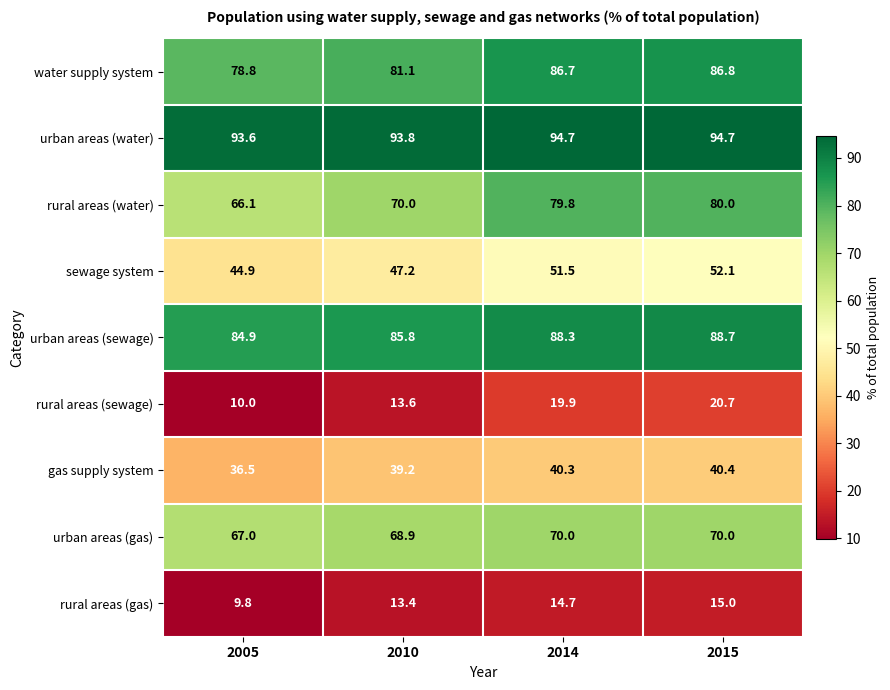

What is the difference between the maximum and minimum values in the urban areas (sewage) series?

3.8